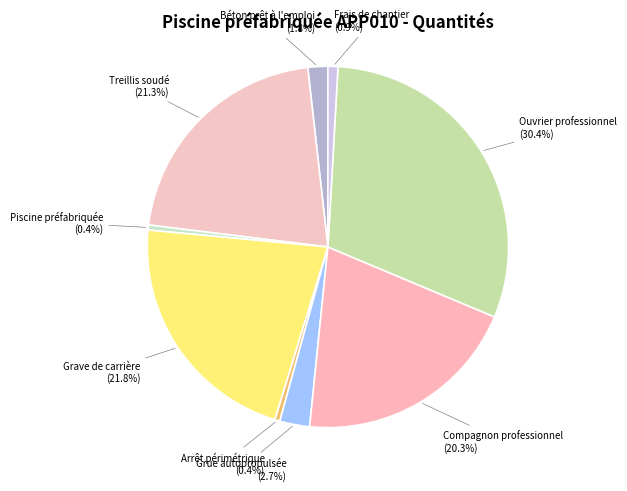

The Ouvrier professionnel slice represents 30% of the pie. True or false?

True